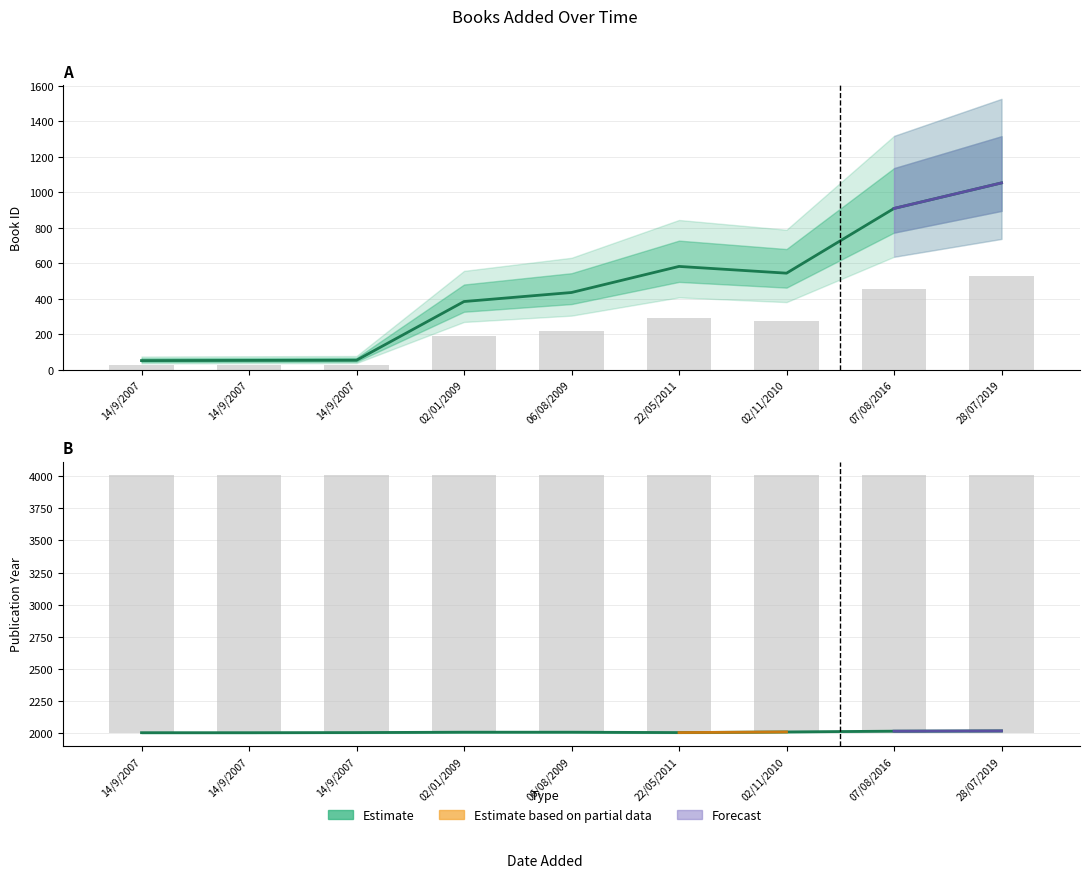

What is the value of the year bar at the 1st from the left?

2004.0